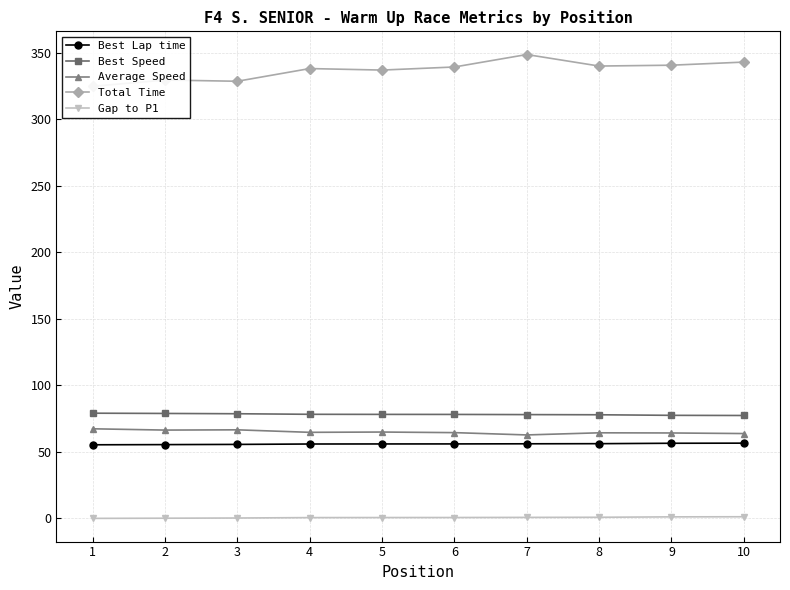

Does the chart display data point markers on the line(s)?

Yes